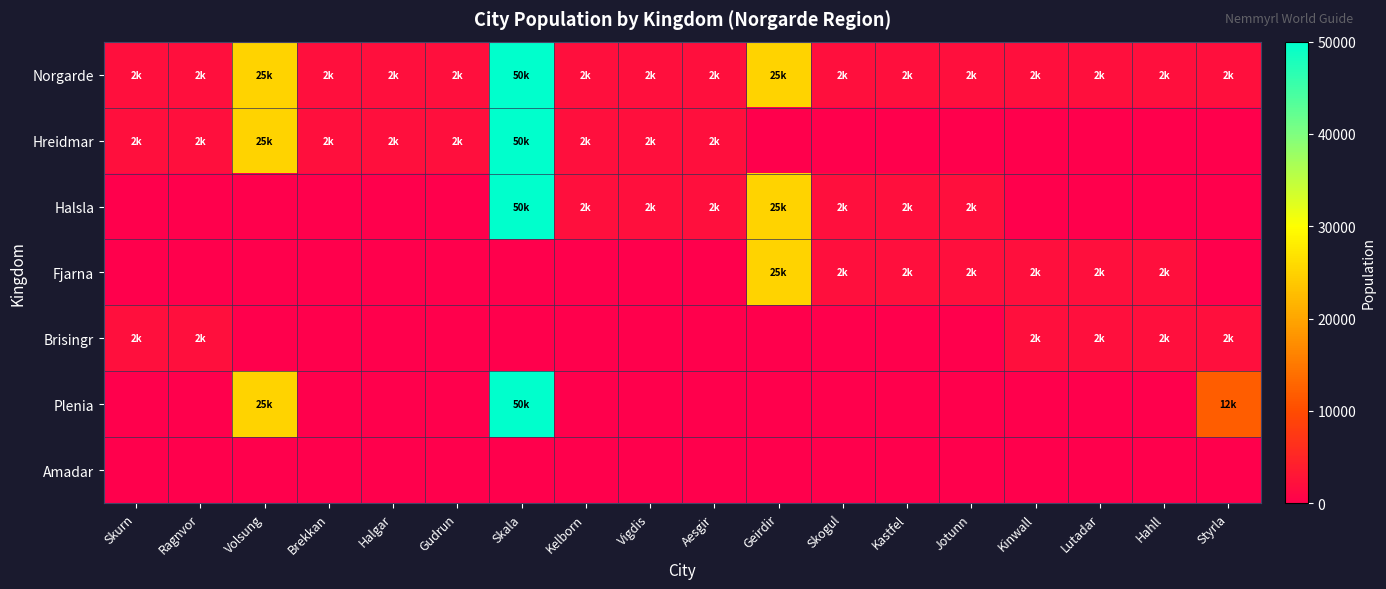

List the series in order of their peak value, lowest first.

Amadar, Brisingr, Fjarna, Norgarde, Hreidmar, Halsla, Plenia